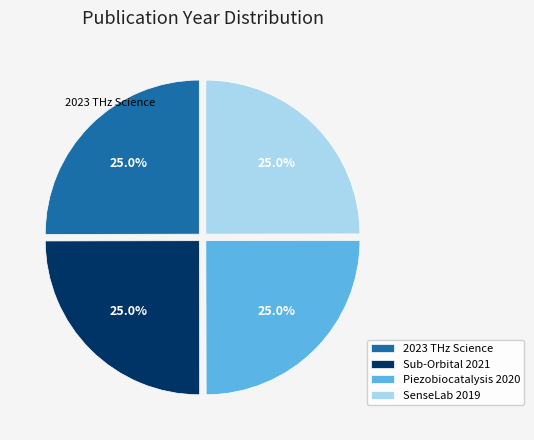

Is there a majority slice in this chart?

No